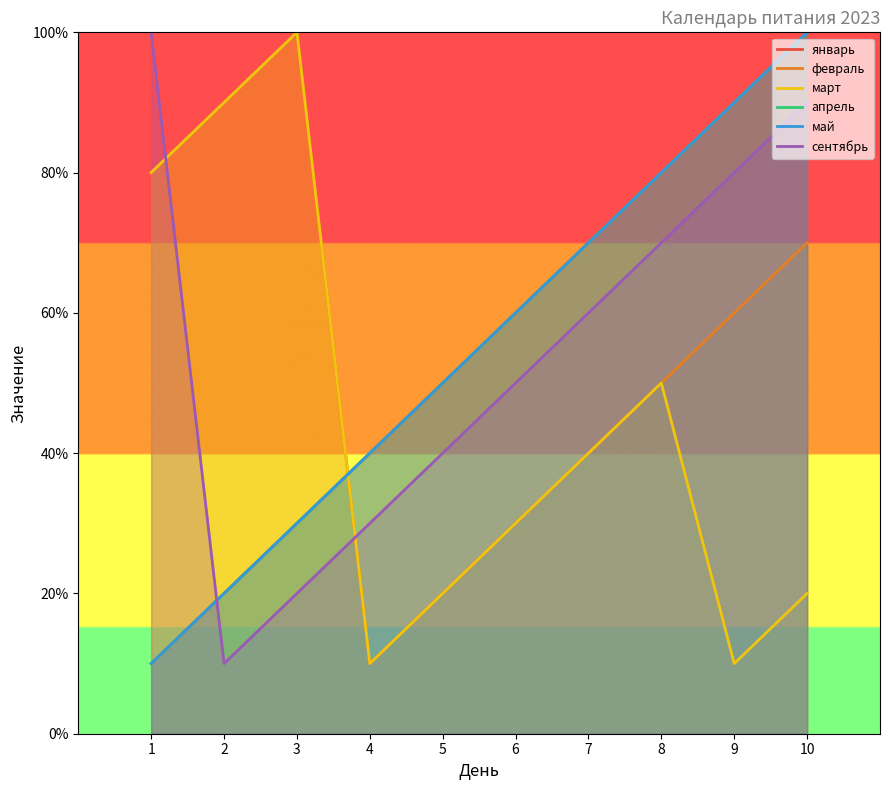

At 4, list the series in order from largest to smallest.

январь, апрель, май, сентябрь, февраль, март